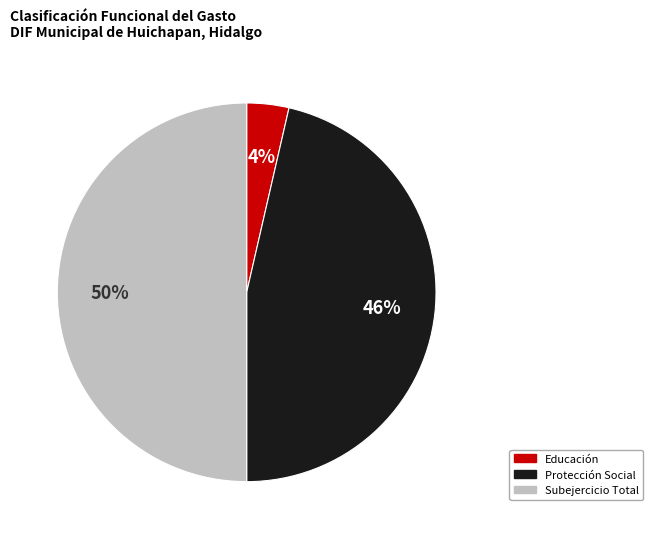

To the nearest percent, what portion does Educación represent?

4%